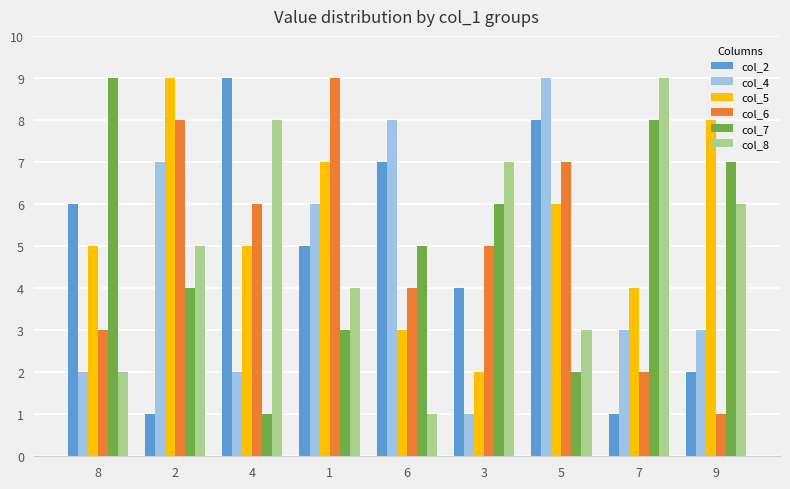

Reading left to right, extract all data points from this chart.

col_2: 6	1	9	5	7	4	8	1	2
col_4: 2	7	2	6	8	1	9	3	3
col_5: 5	9	5	7	3	2	6	4	8
col_6: 3	8	6	9	4	5	7	2	1
col_7: 9	4	1	3	5	6	2	8	7
col_8: 2	5	8	4	1	7	3	9	6